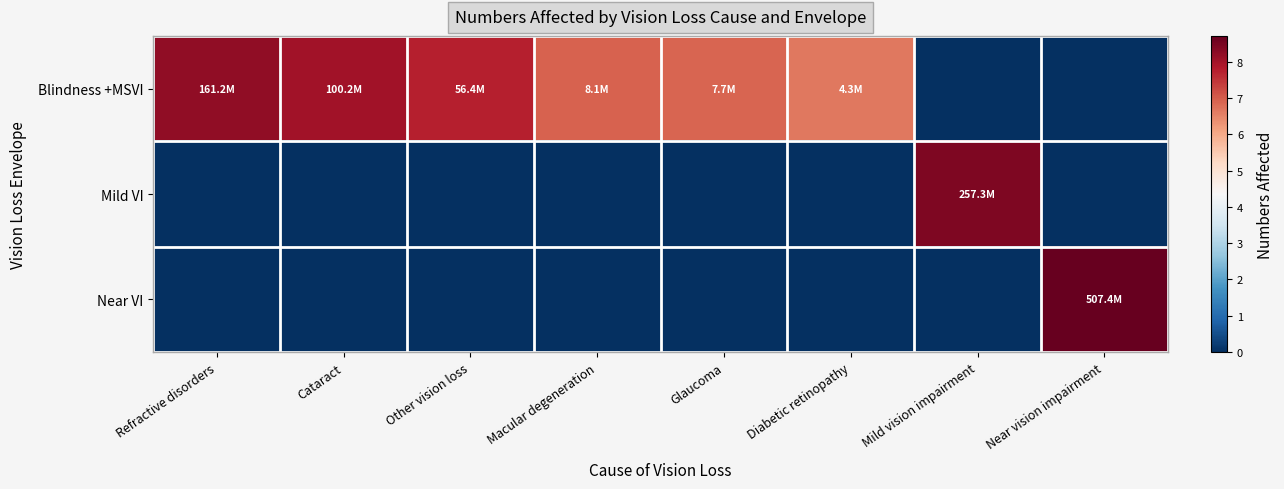

Rank the series by their maximum value, from lowest to highest.

Blindness +MSVI, Mild VI, Near VI